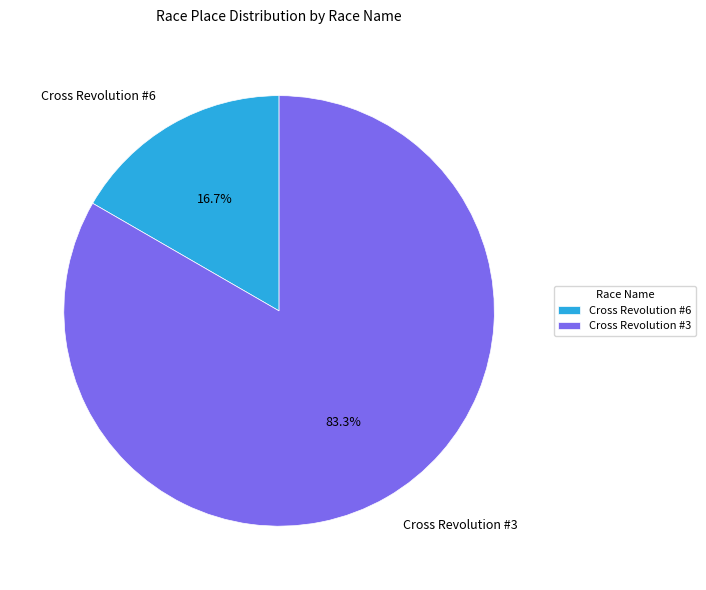

To the nearest percent, what portion does Cross Revolution #3 represent?

83%